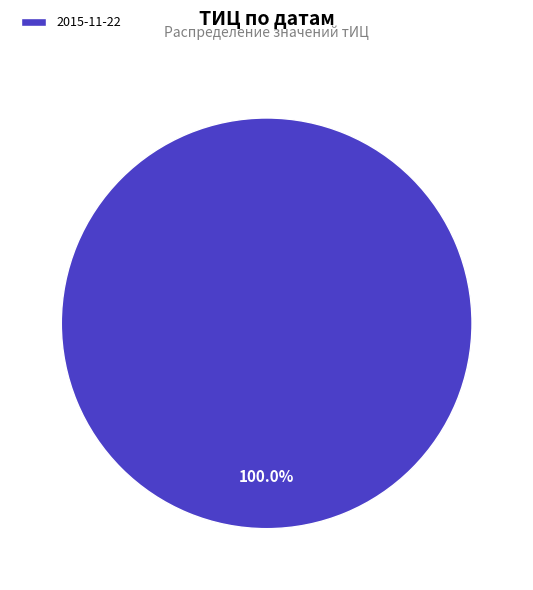

Is there any slice that represents more than half of the pie?

Yes